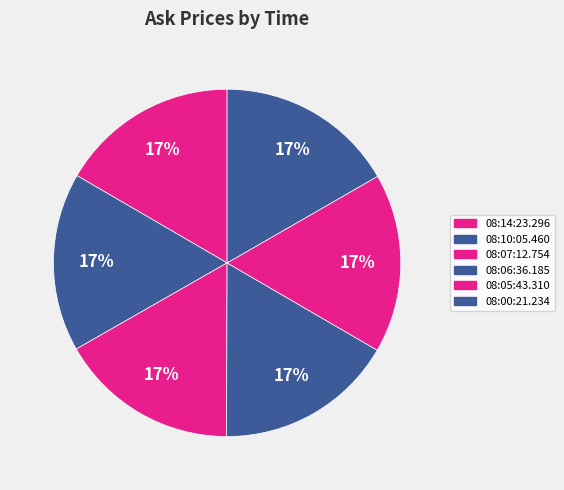

Is it true that 08:07:12.754 is 2% of the pie?

False